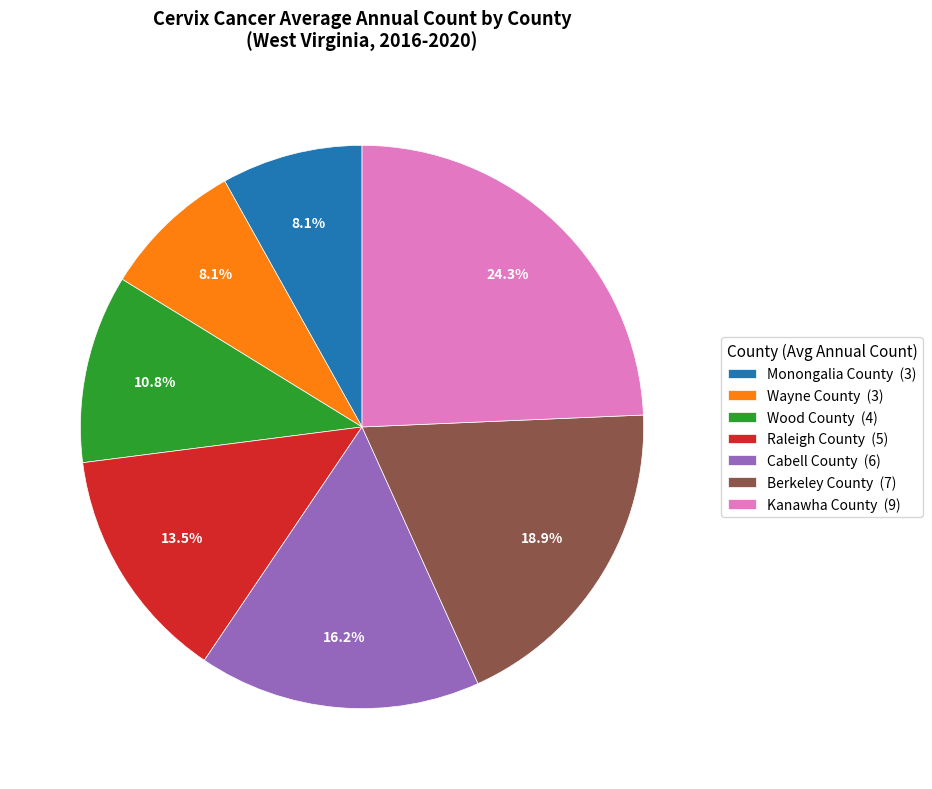

What is the total percentage of Kanawha County (9) and Berkeley County (7)?

43.2%